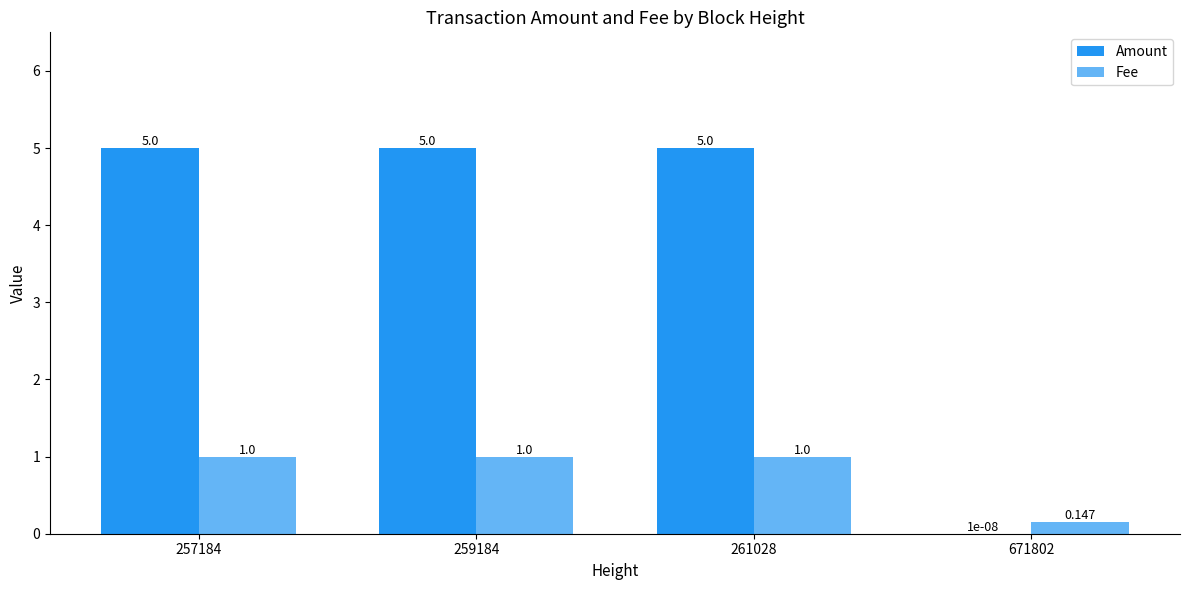

What is the sum of all Amount values?

15.0